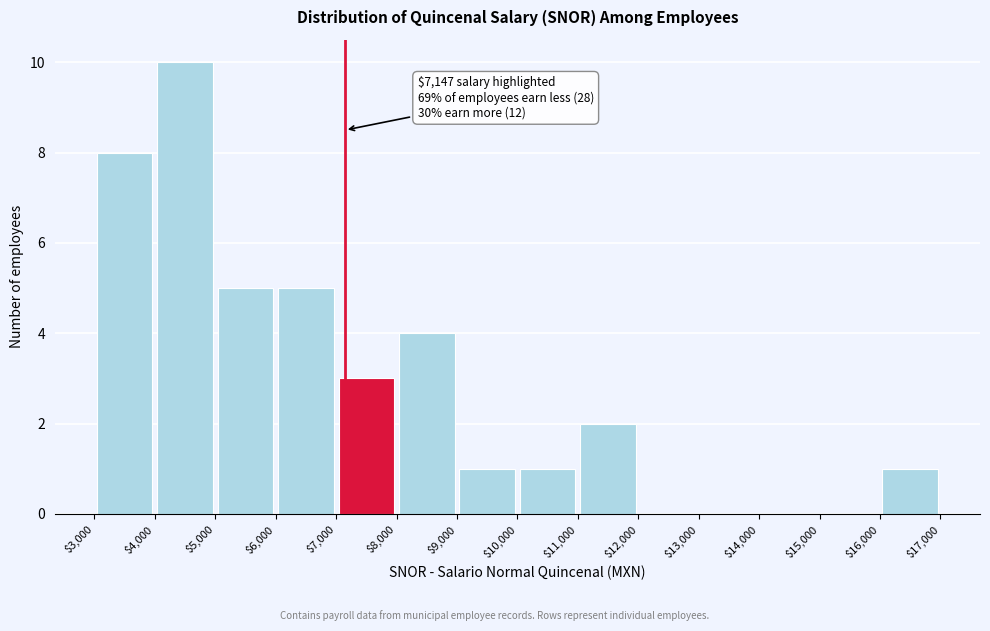

Which range on the x-axis has the tallest bar?

$4,000 to $5,000